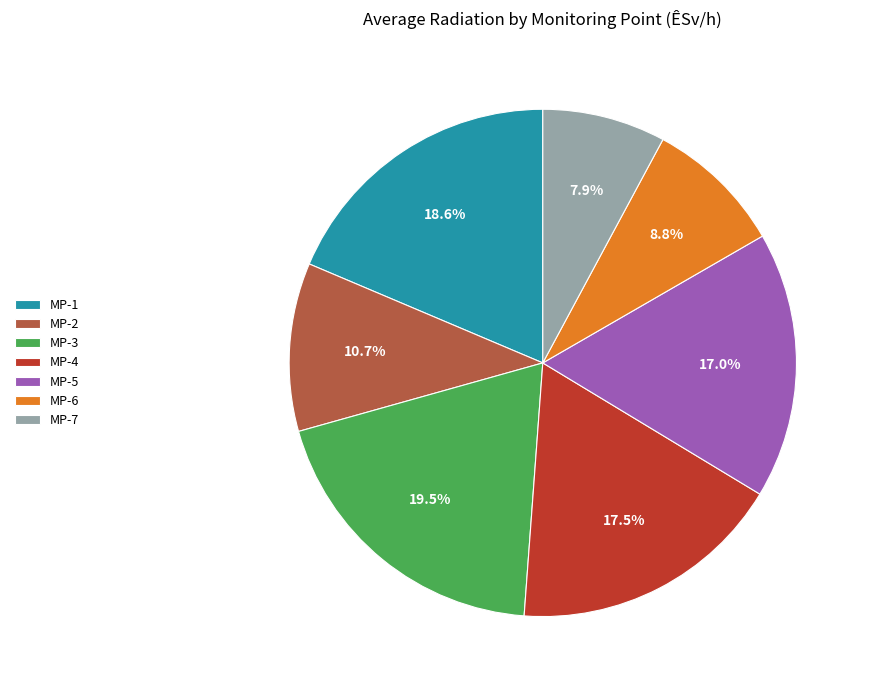

Does MP-5 account for over 50% of the chart?

No